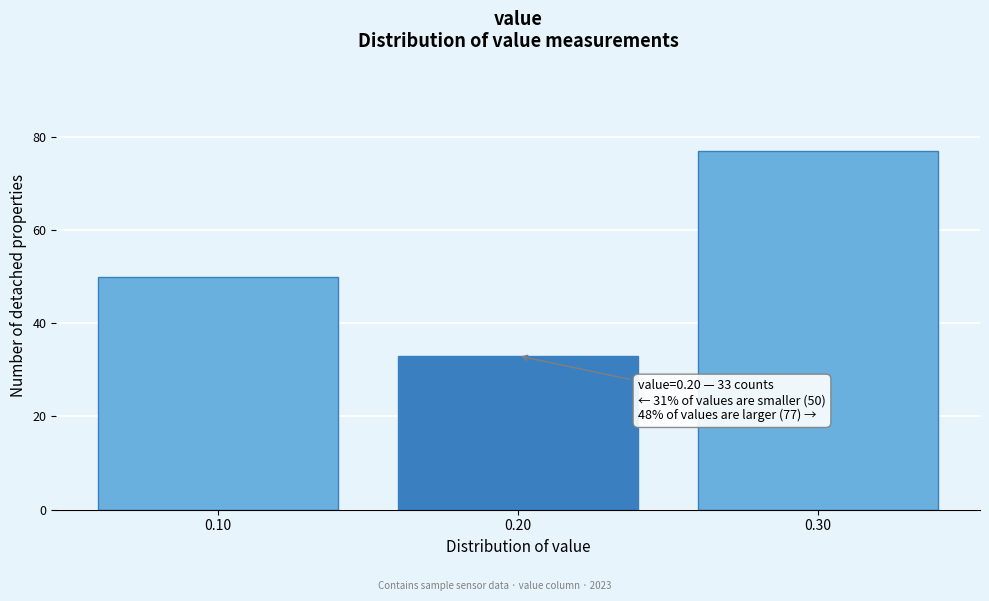

Which range on the x-axis has the tallest bar?

0.25 to 0.35